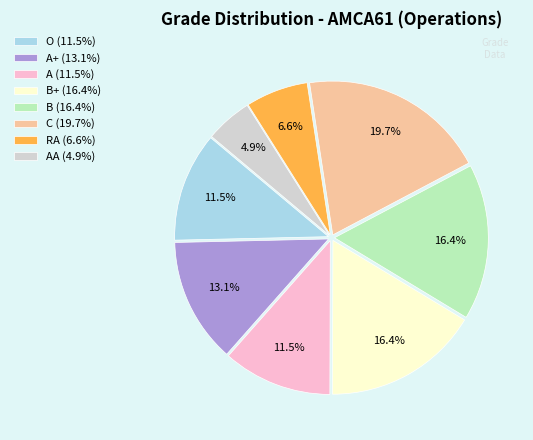

What is the largest slice in the pie chart?

C (19.7%)